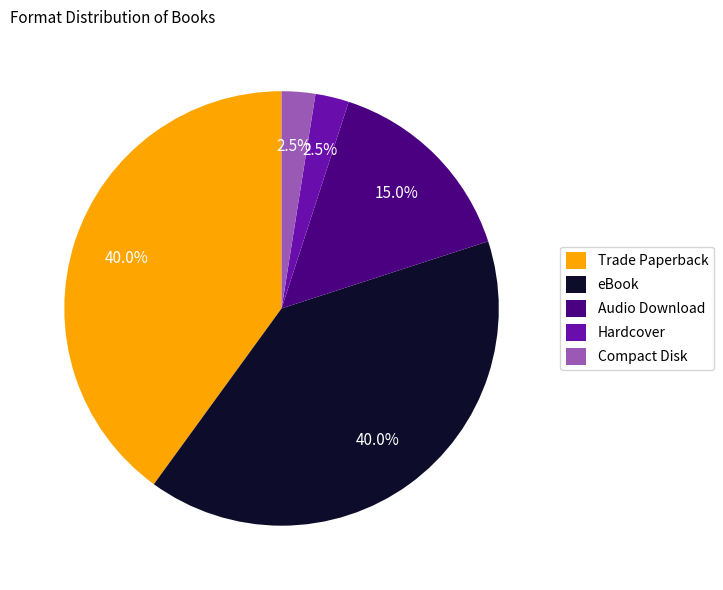

Which has a higher value, Audio Download or Hardcover?

Audio Download